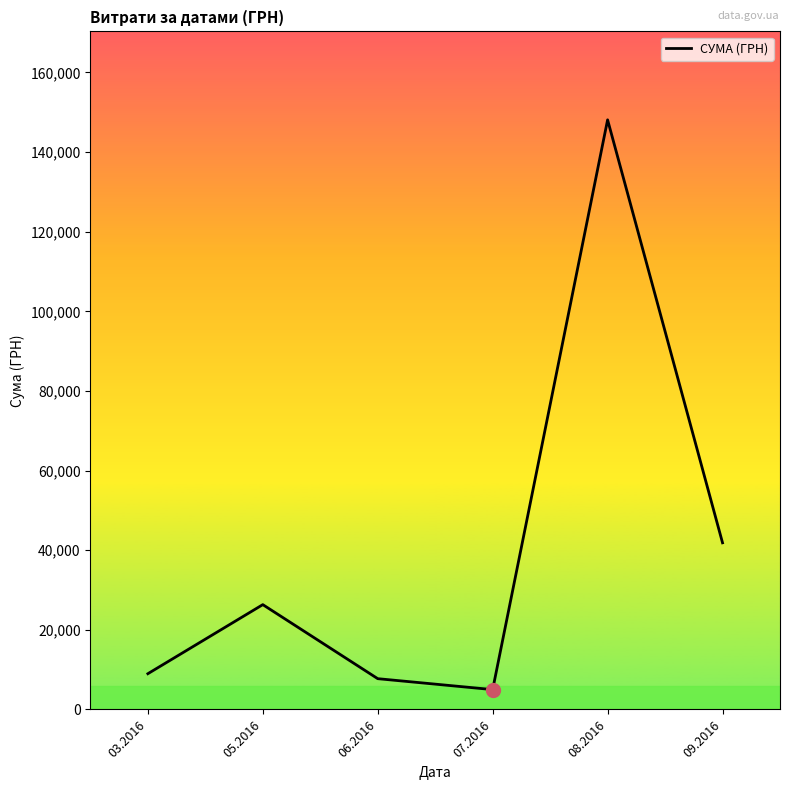

What is the difference between the values at 09.2016 and 07.2016?

36870.9